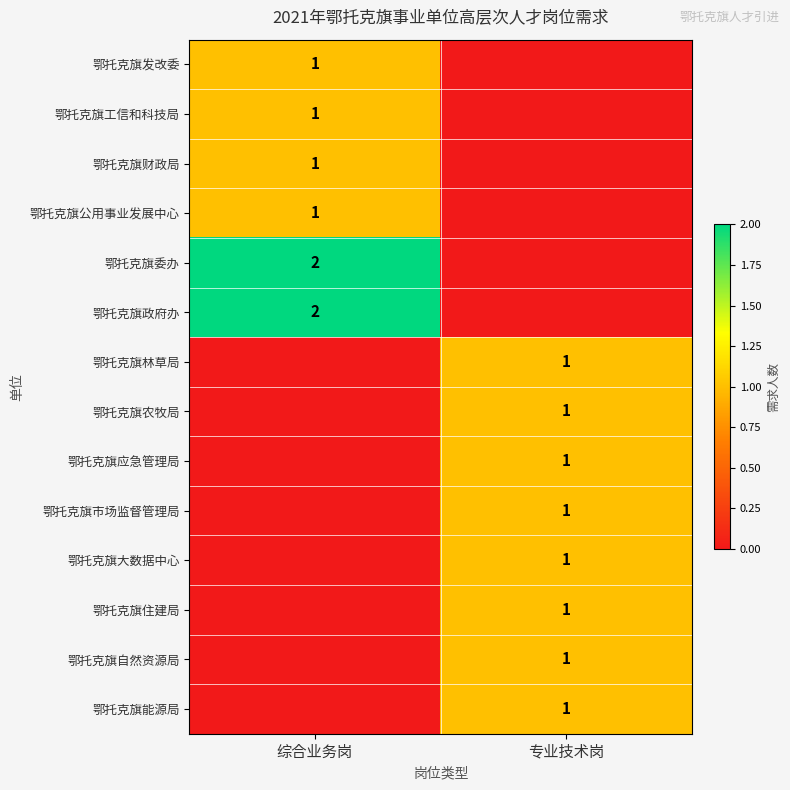

True or false: 鄂托克旗委办 has a value of 2 at 综合业务岗.

True